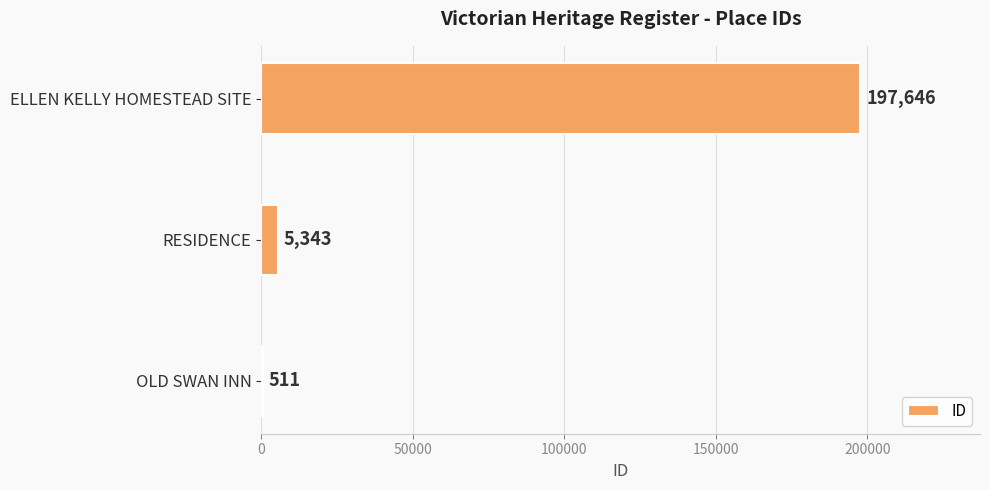

What is the sum of the values at RESIDENCE and ELLEN KELLY HOMESTEAD SITE?

202989